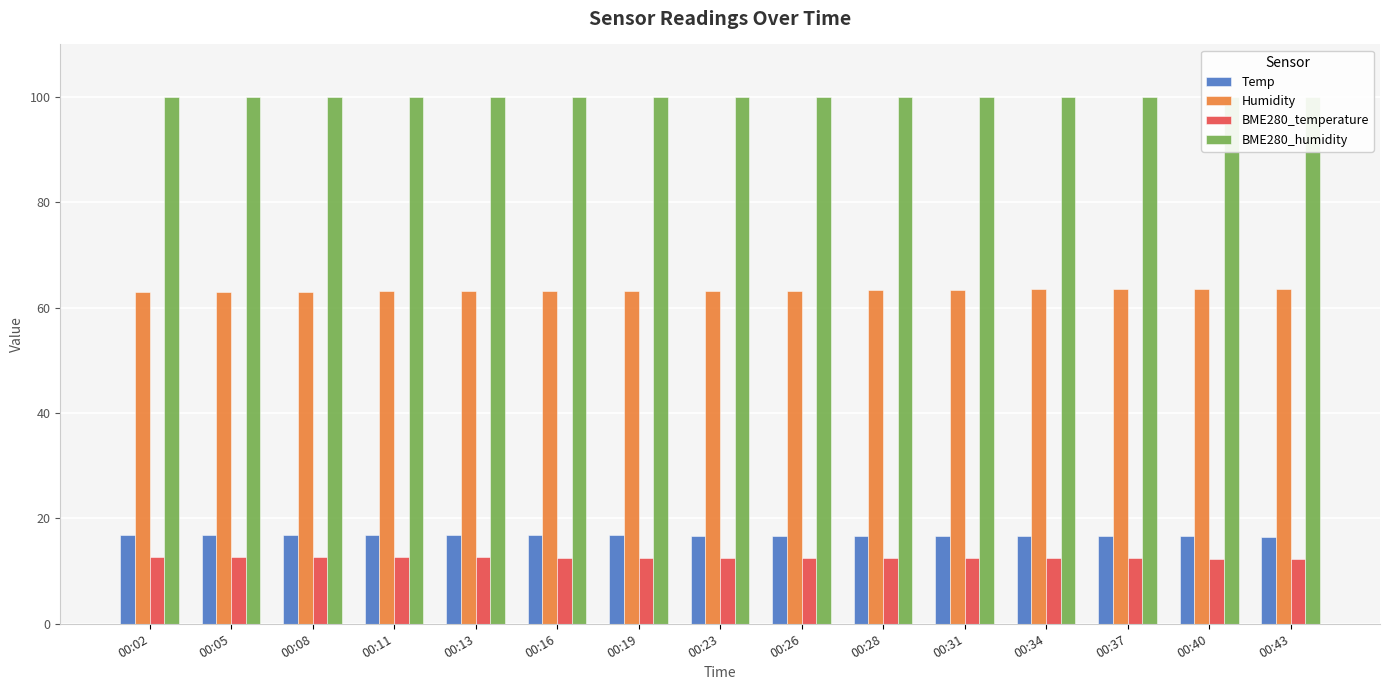

What is the total value across all series at 00:34?

192.6